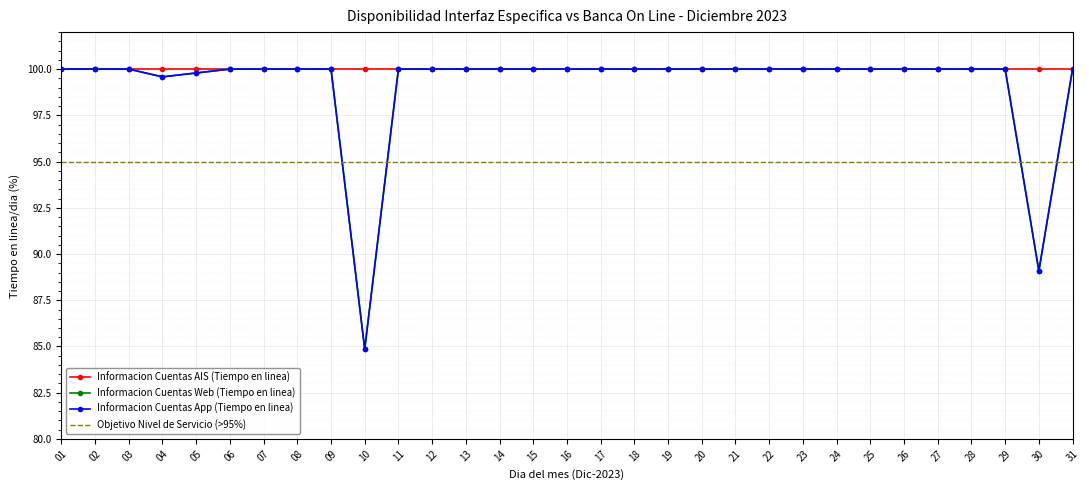

At which label is Informacion Cuentas Web (Tiempo en linea) closest to 92?

30